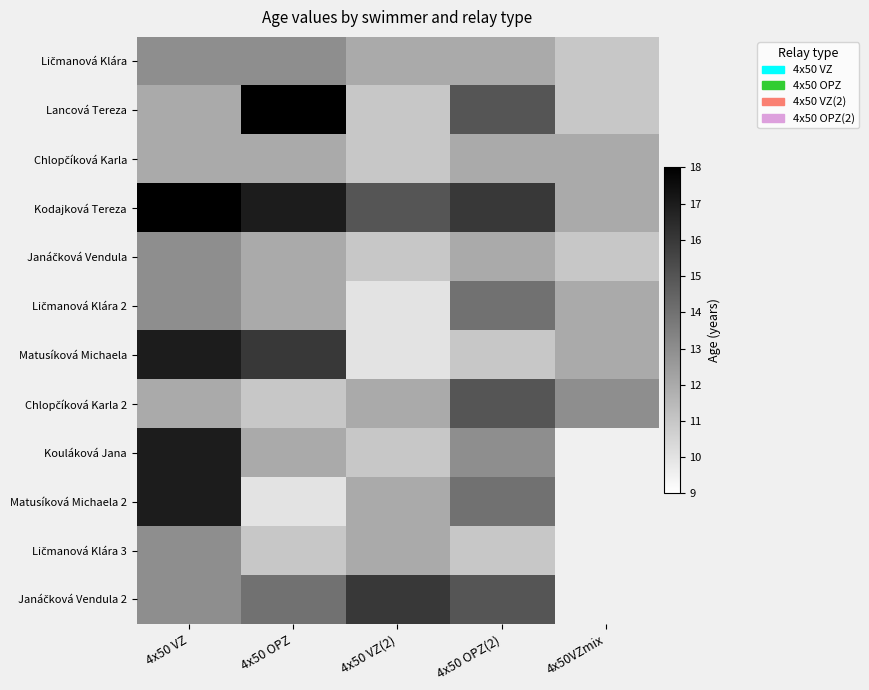

Rank the categories by Ličmanová Klára value from highest to lowest.

4x50 VZ, 4x50 OPZ, 4x50 VZ(2), 4x50 OPZ(2), 4x50VZmix